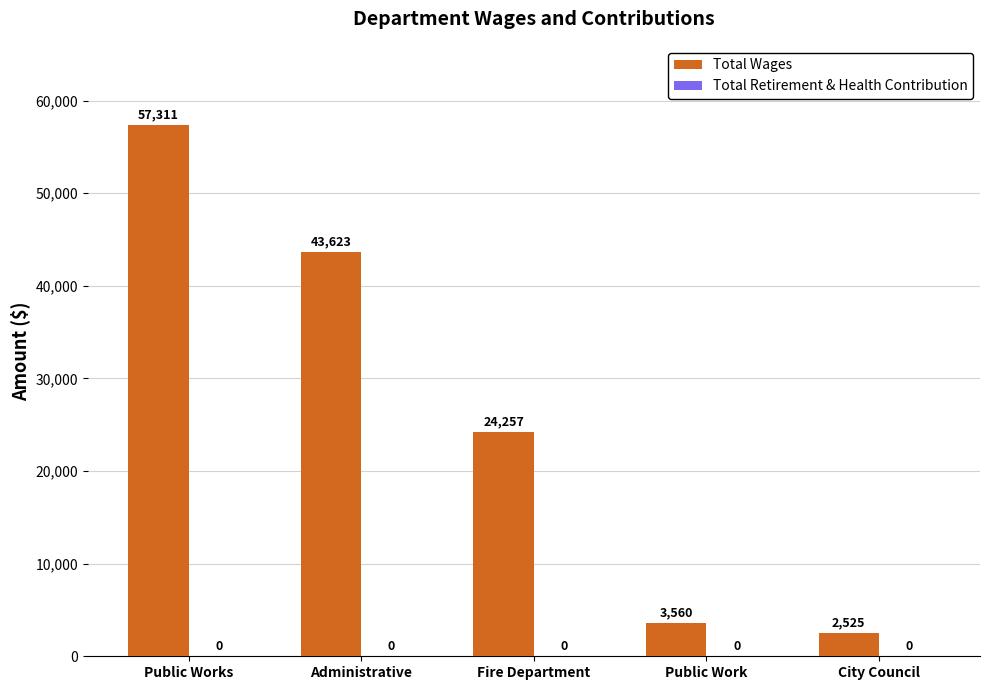

What is the approximate value at Administrative, to the nearest 100?

43600